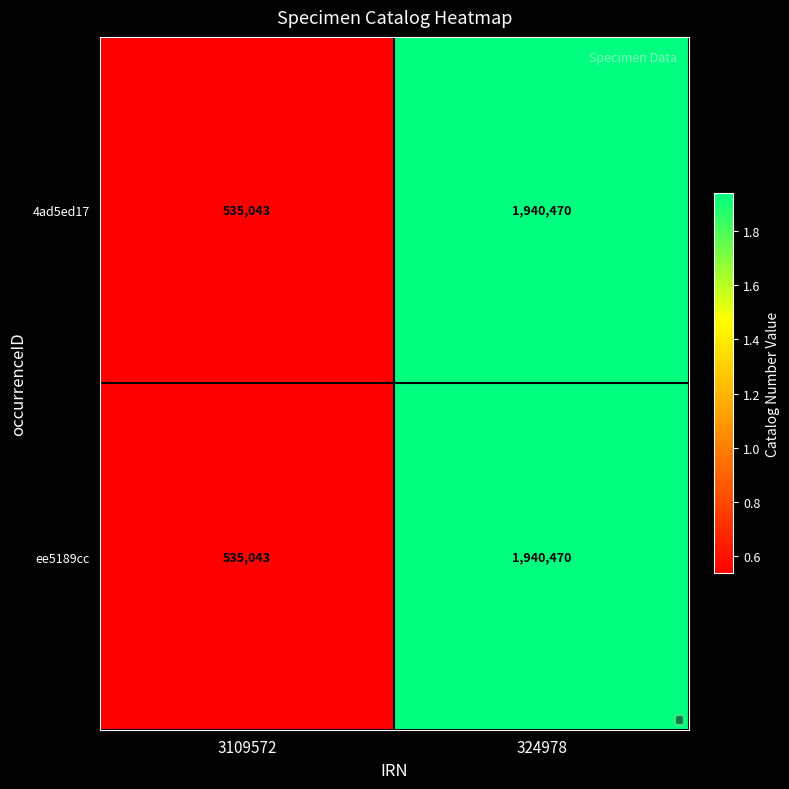

At which label does 4ad5ed17 reach its minimum?

3109572